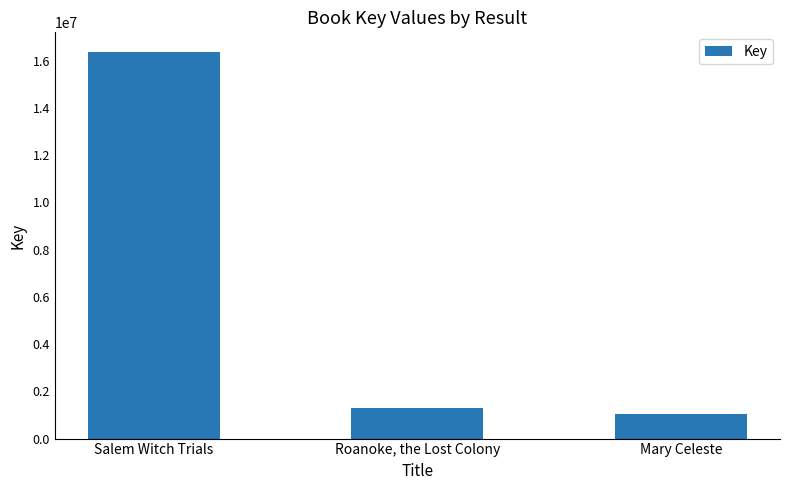

True or false: the data shows 16385429 at Salem Witch Trials.

True